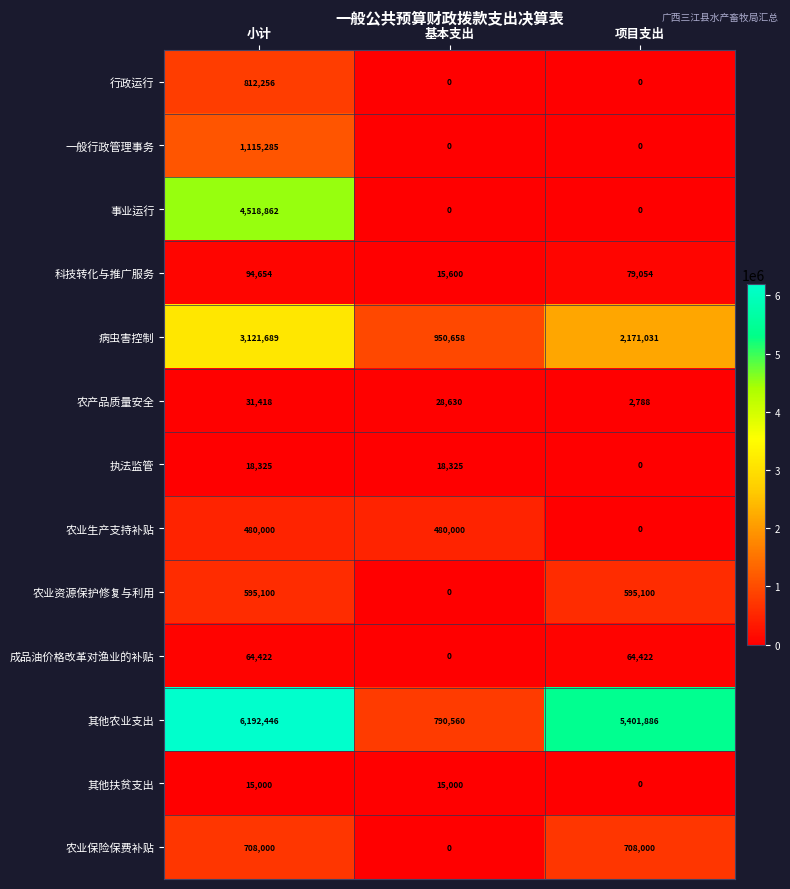

What is the sum of the 成品油价格改革对渔业的补贴 values at 项目支出 and 小计?

128844